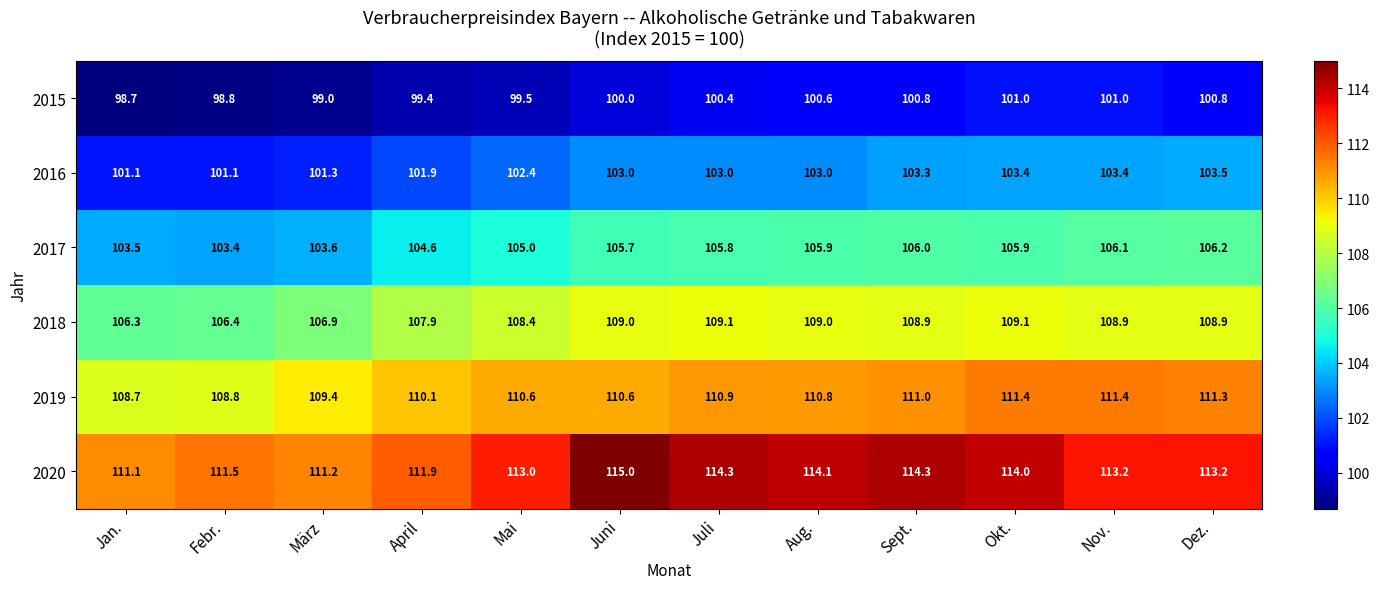

List the series in order of their overall mean, lowest first.

2015, 2016, 2017, 2018, 2019, 2020